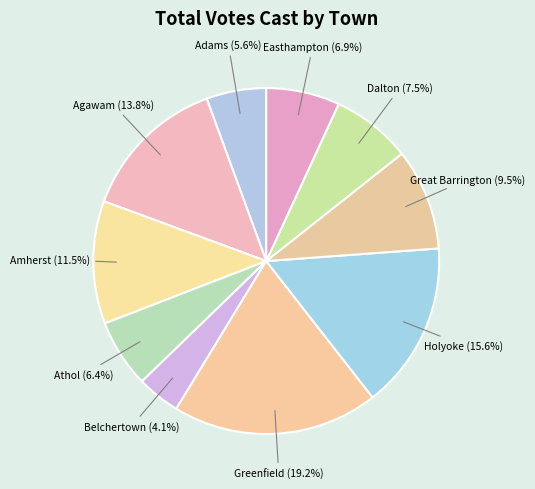

How many slices are in this pie chart?

10